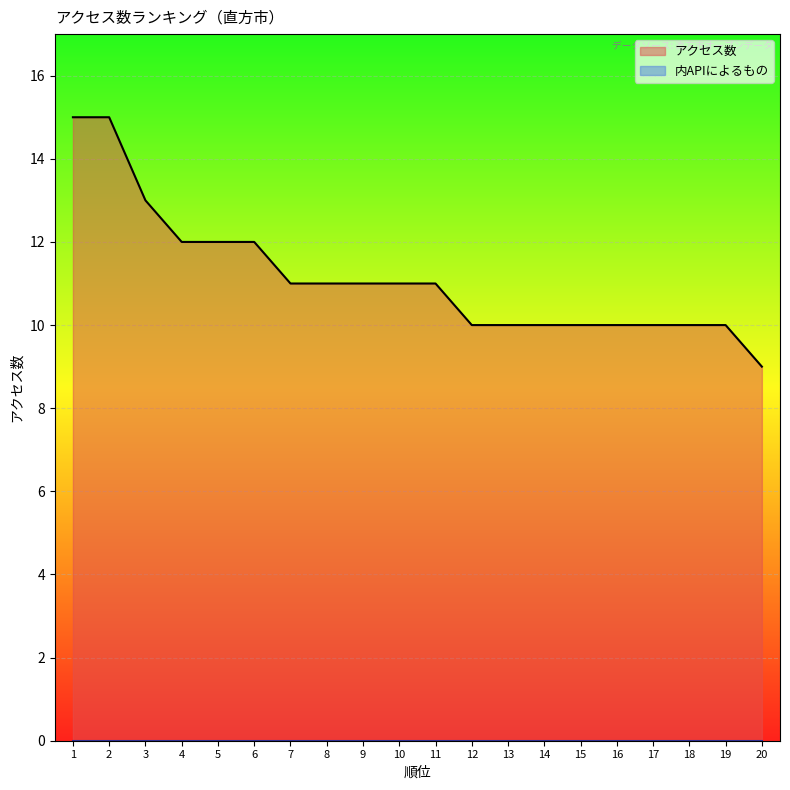

What is the greatest value displayed?

15